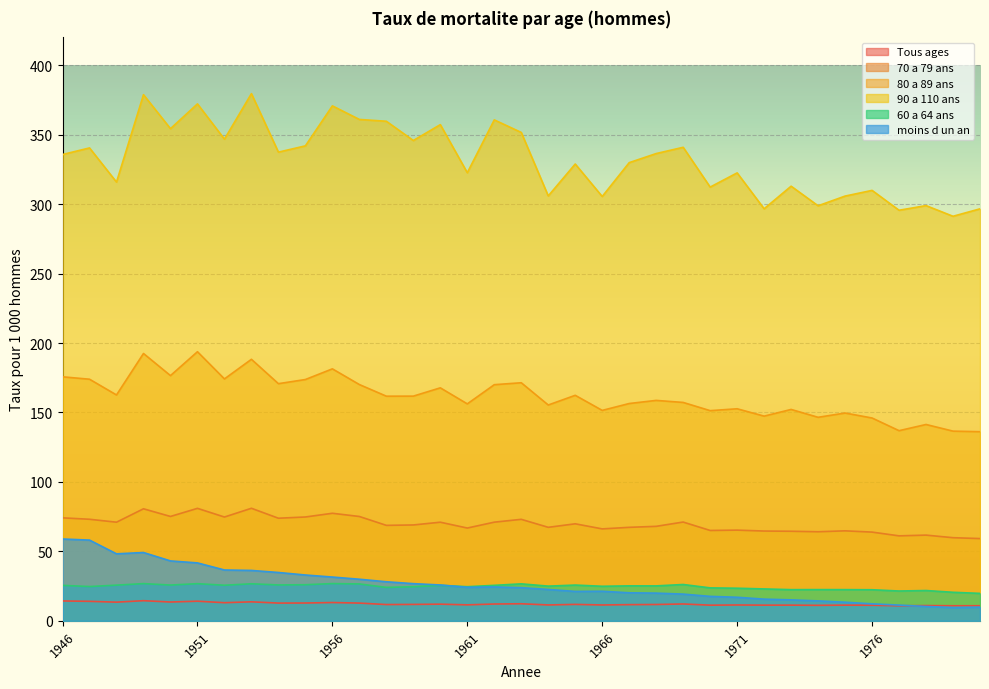

The 80 a 89 ans series shows 126.0 at 1951. True or false?

False